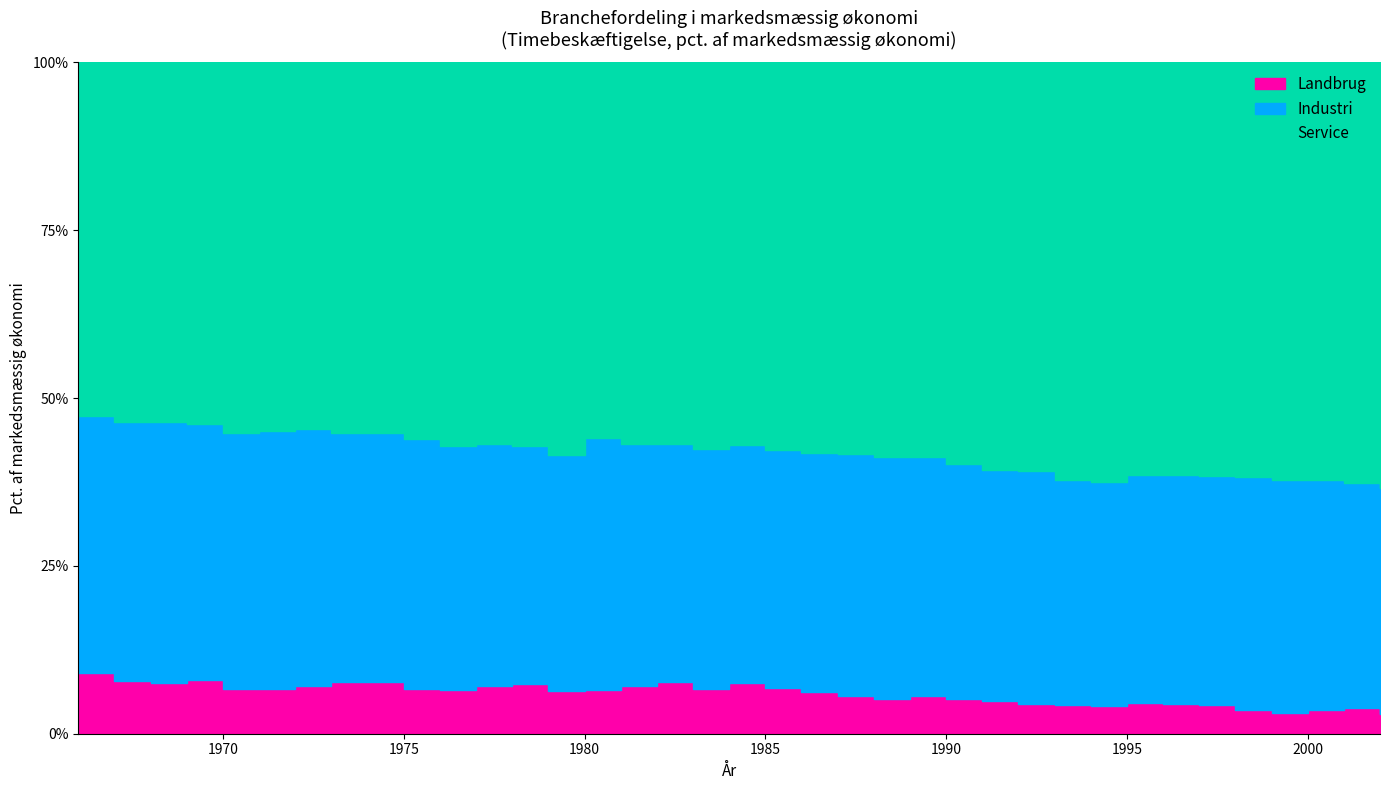

What is the highest value of the Landbrug series?

9.0